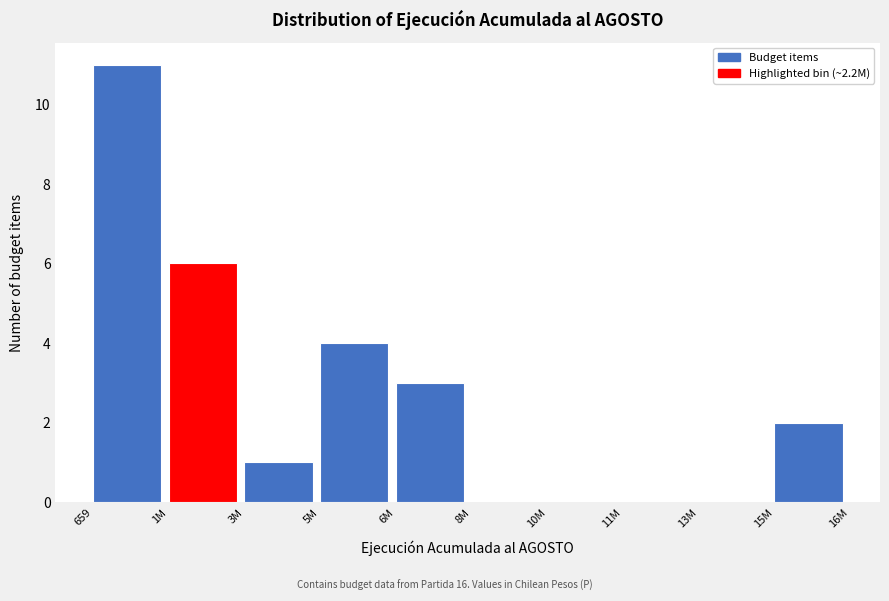

What is the sum of all values?

27